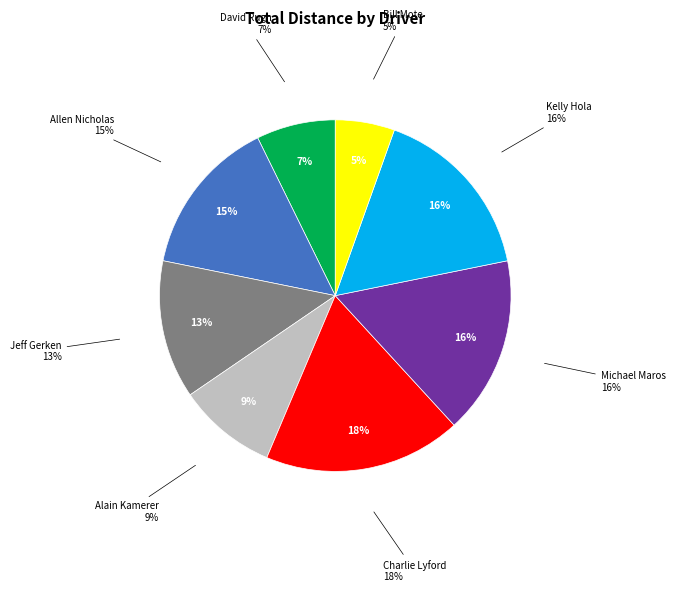

To the nearest percent, what percentage of the pie is Michael Maros?

16%